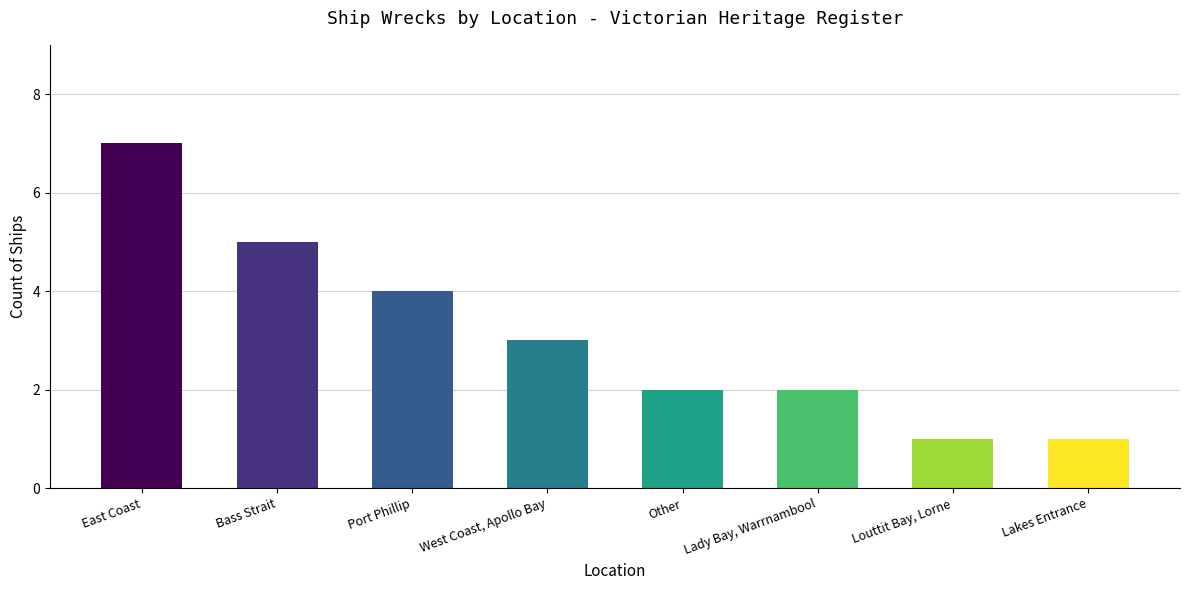

True or false: the data shows 3 at West Coast, Apollo Bay.

True